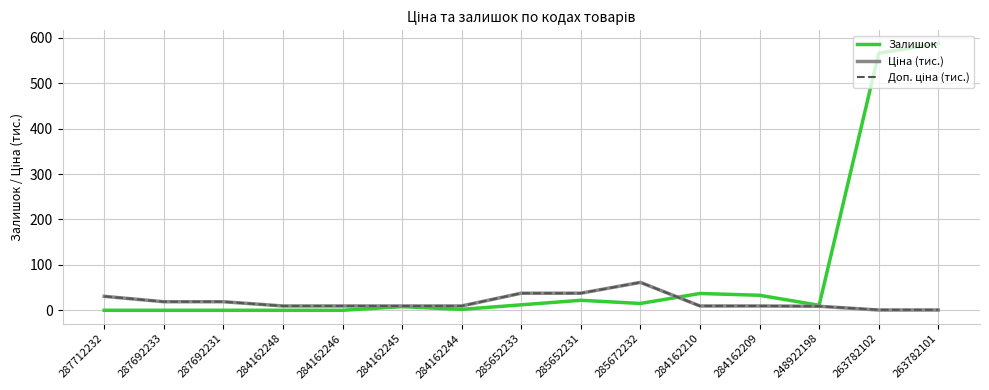

What is the spread (max minus min) of values at 287692231?

18.8